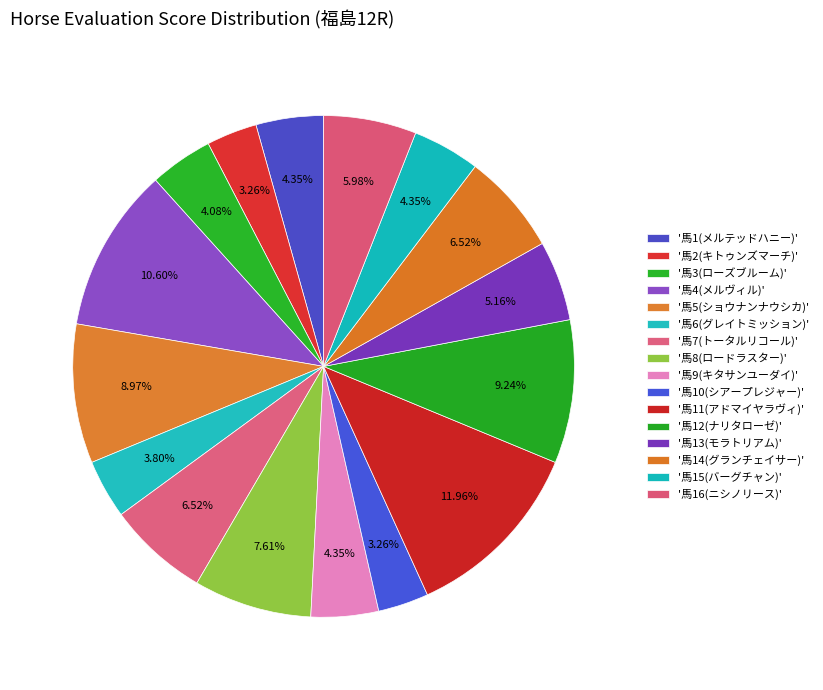

Which slice is the smallest?

1